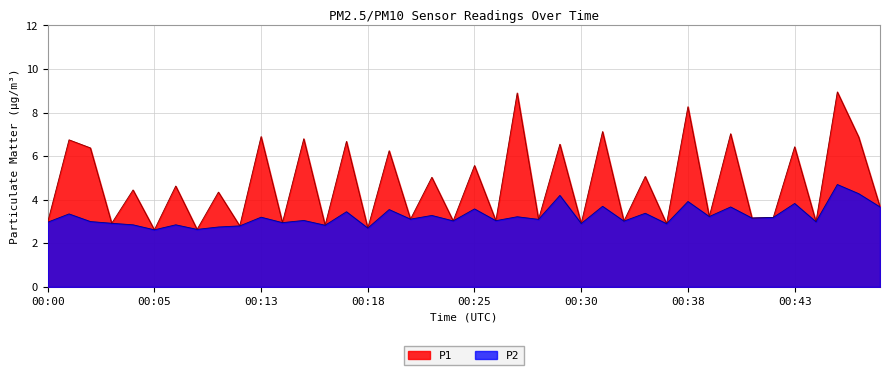

The value of P2 at 00:05 is 2.6. True or false?

True